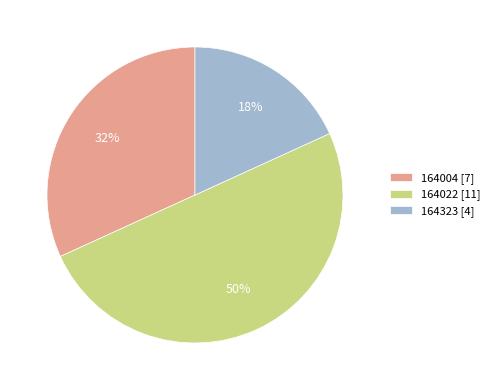

Does 164323 [4] account for over 50% of the chart?

No